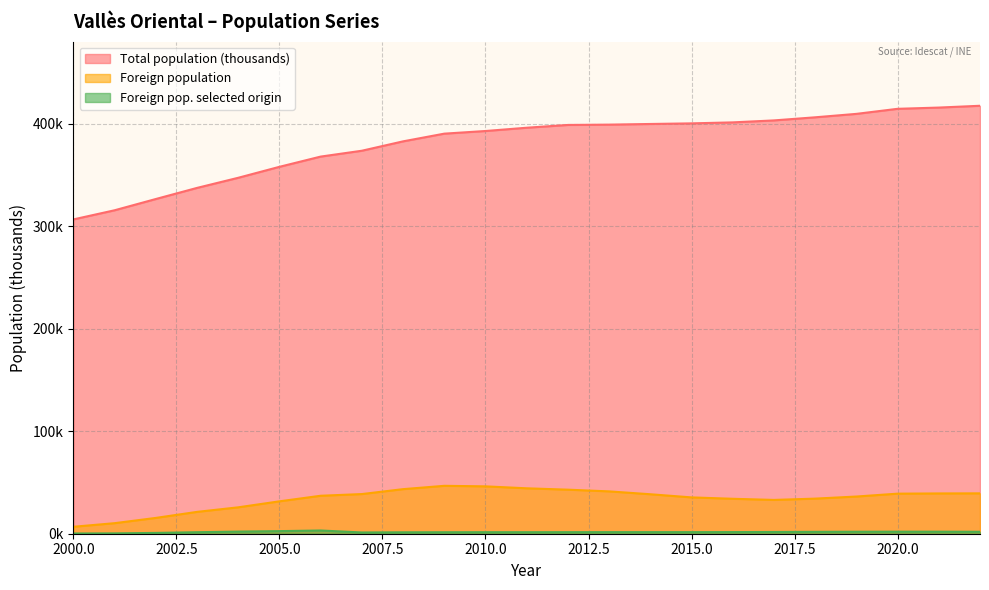

Does the chart have visible grid lines?

Yes